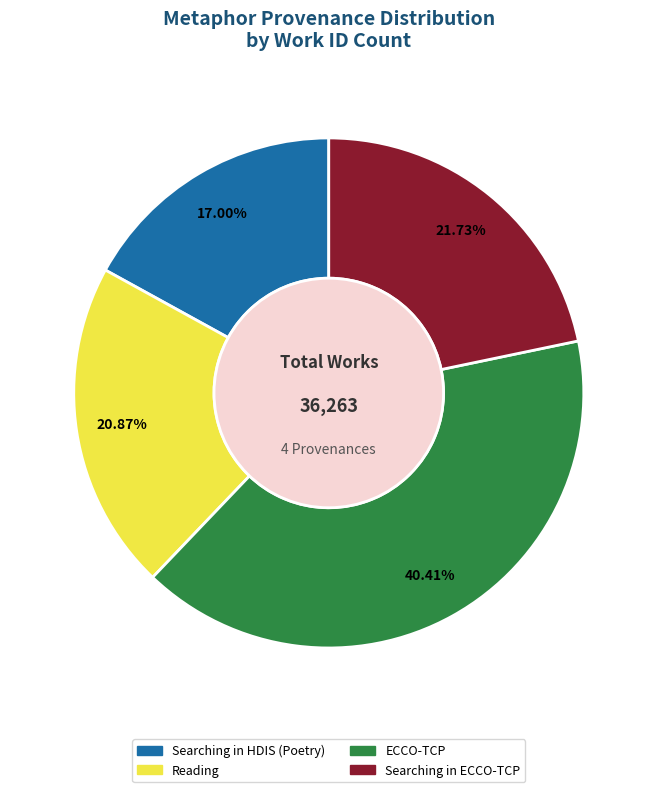

True or false: Searching in ECCO-TCP accounts for 22% of the total.

True